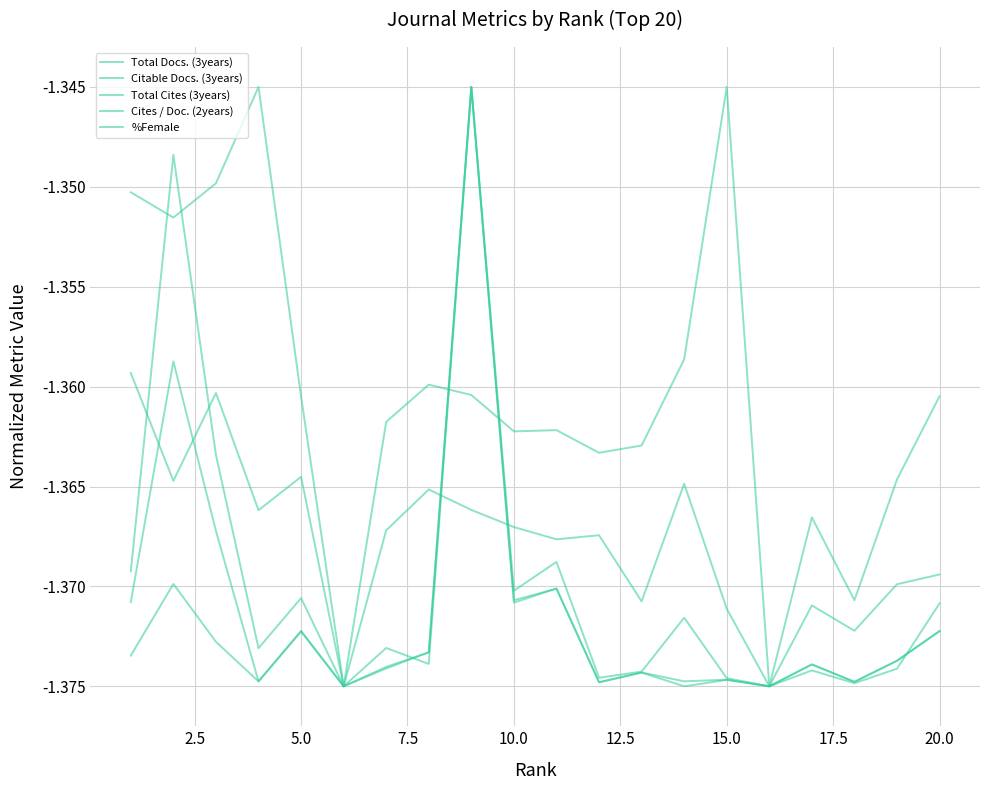

Does the chart display data point markers on the line(s)?

No